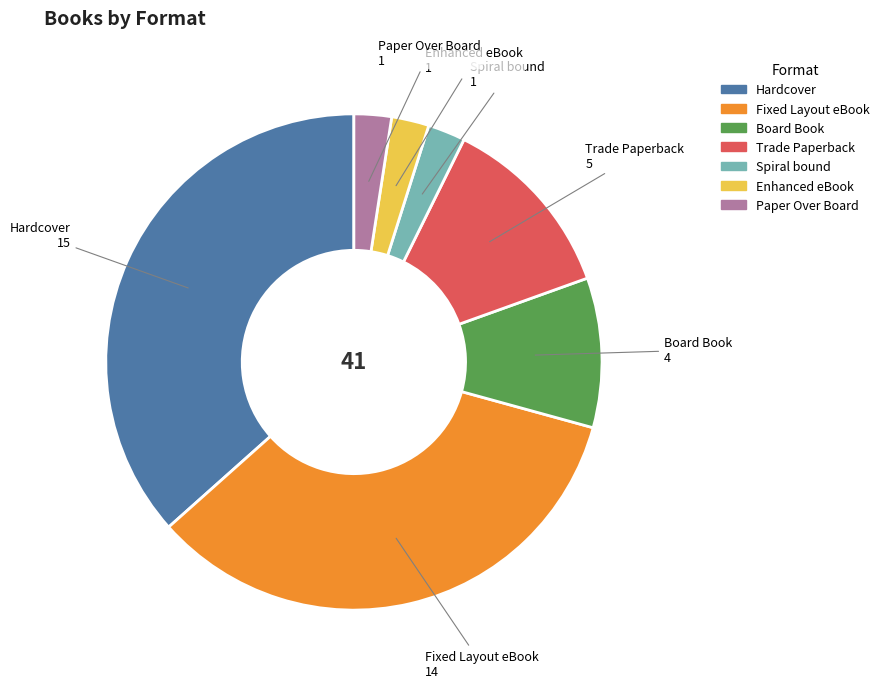

Which category has the biggest portion of the pie?

Hardcover